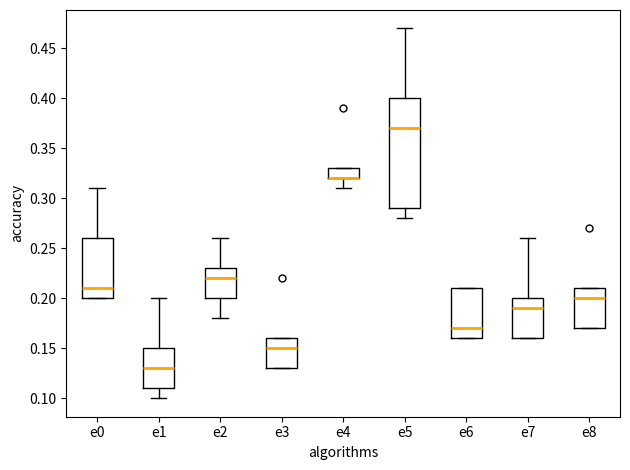

Comparing the boxes themselves (not the whiskers), which one is the tallest?

e5